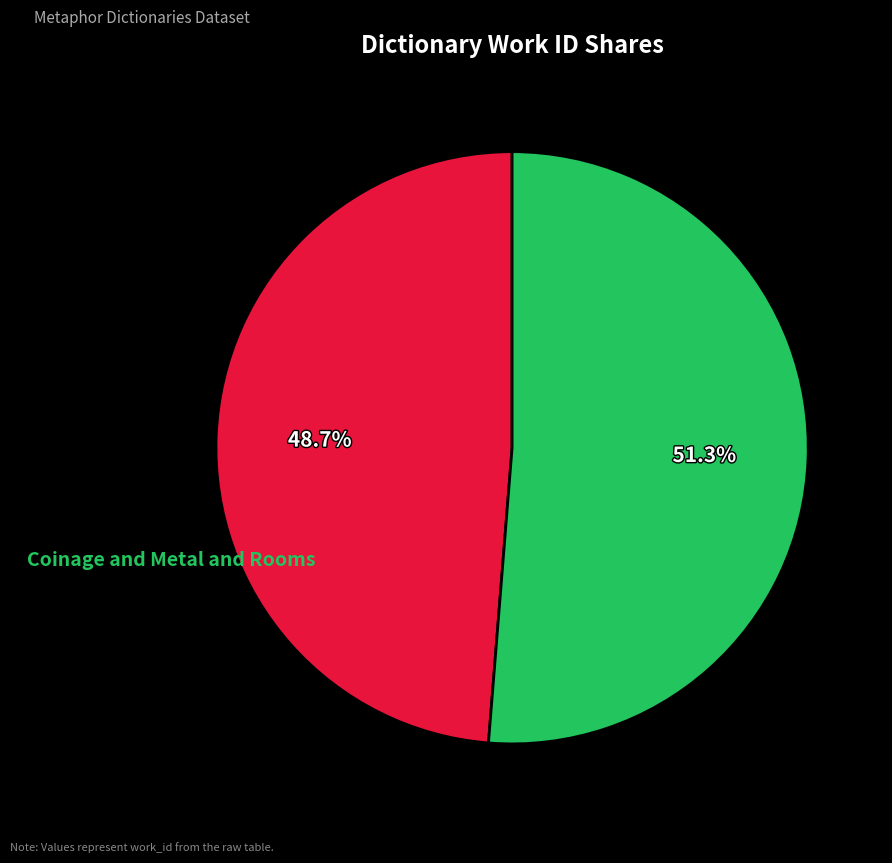

To the nearest percent, what is the combined percentage of Coinage and Metal and Rooms and Coinage?

100%